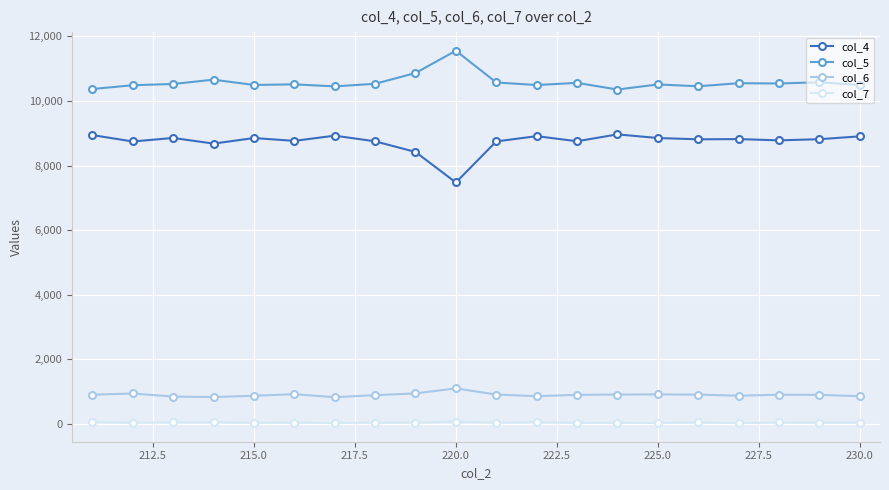

True or false: col_7 has more than 0 interior local peaks.

True